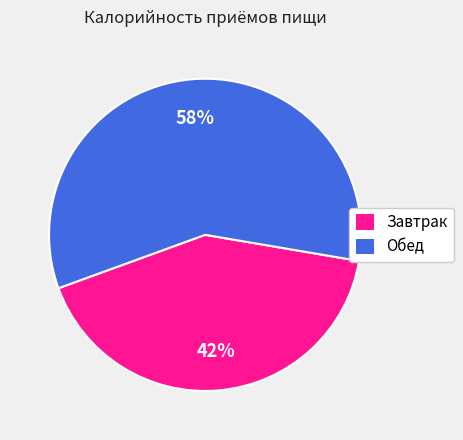

Between Завтрак and Обед, which is larger?

Обед